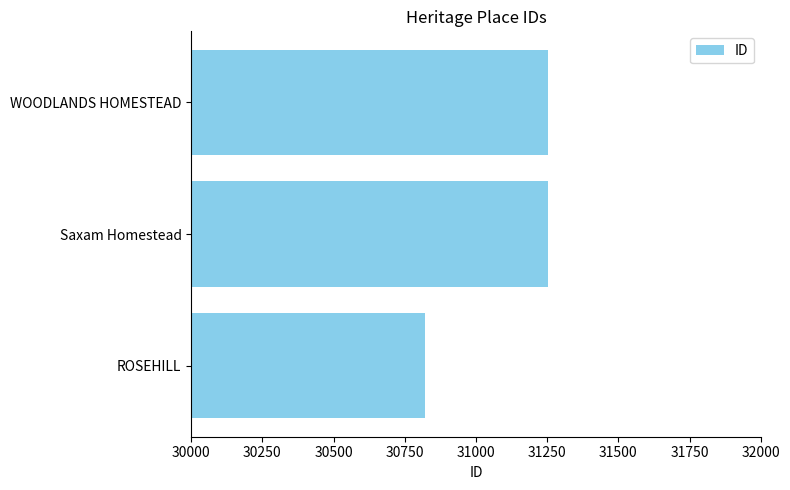

True or false: the data shows 31254 at WOODLANDS HOMESTEAD.

True